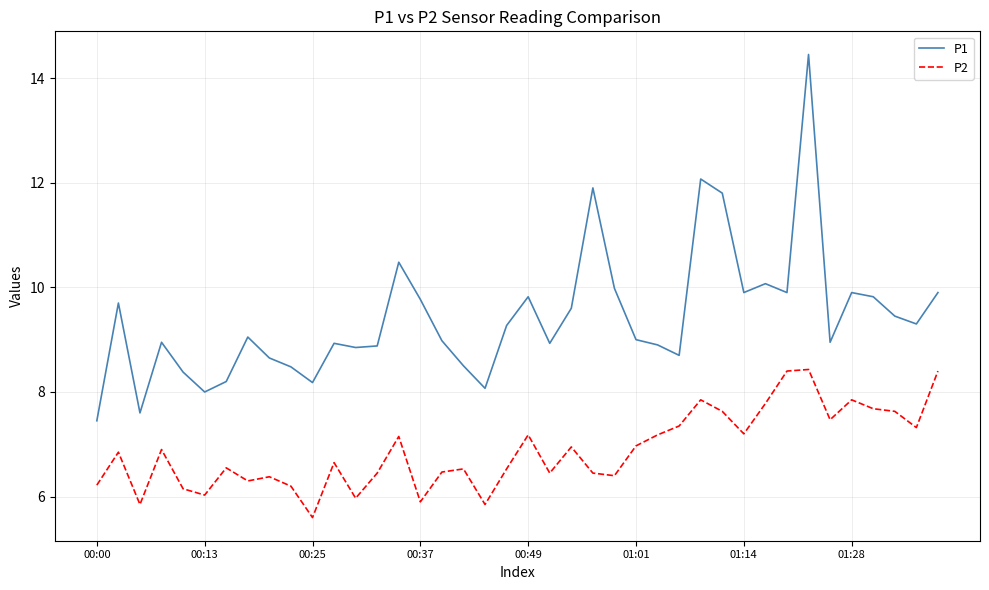

What is the minimum value for P2?

5.6